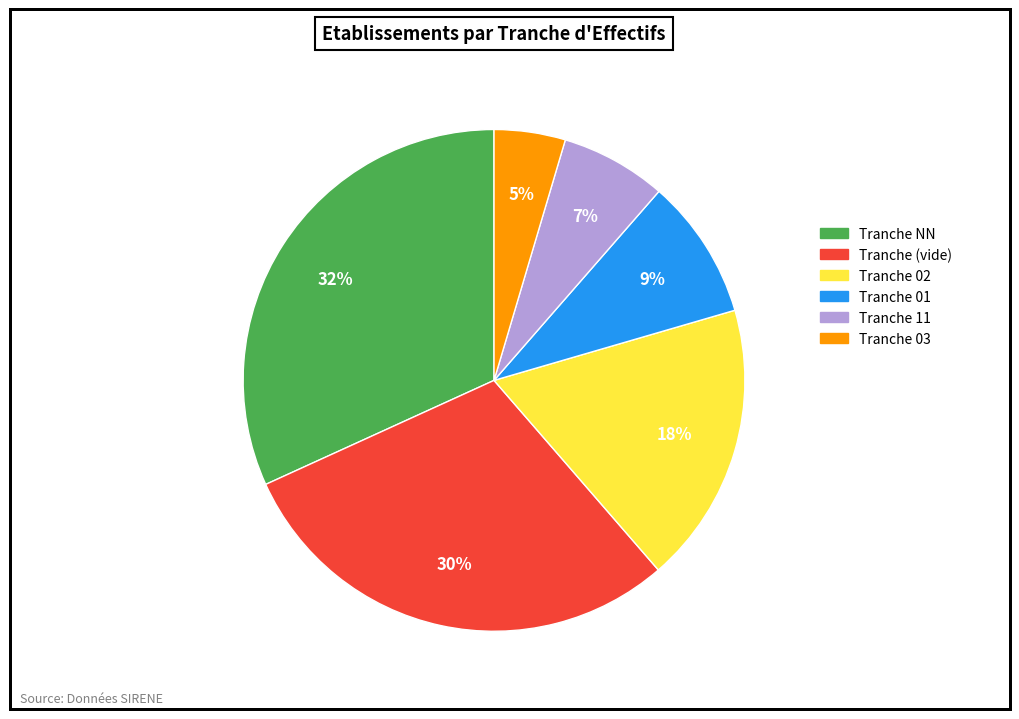

How many segments does this pie chart have?

6